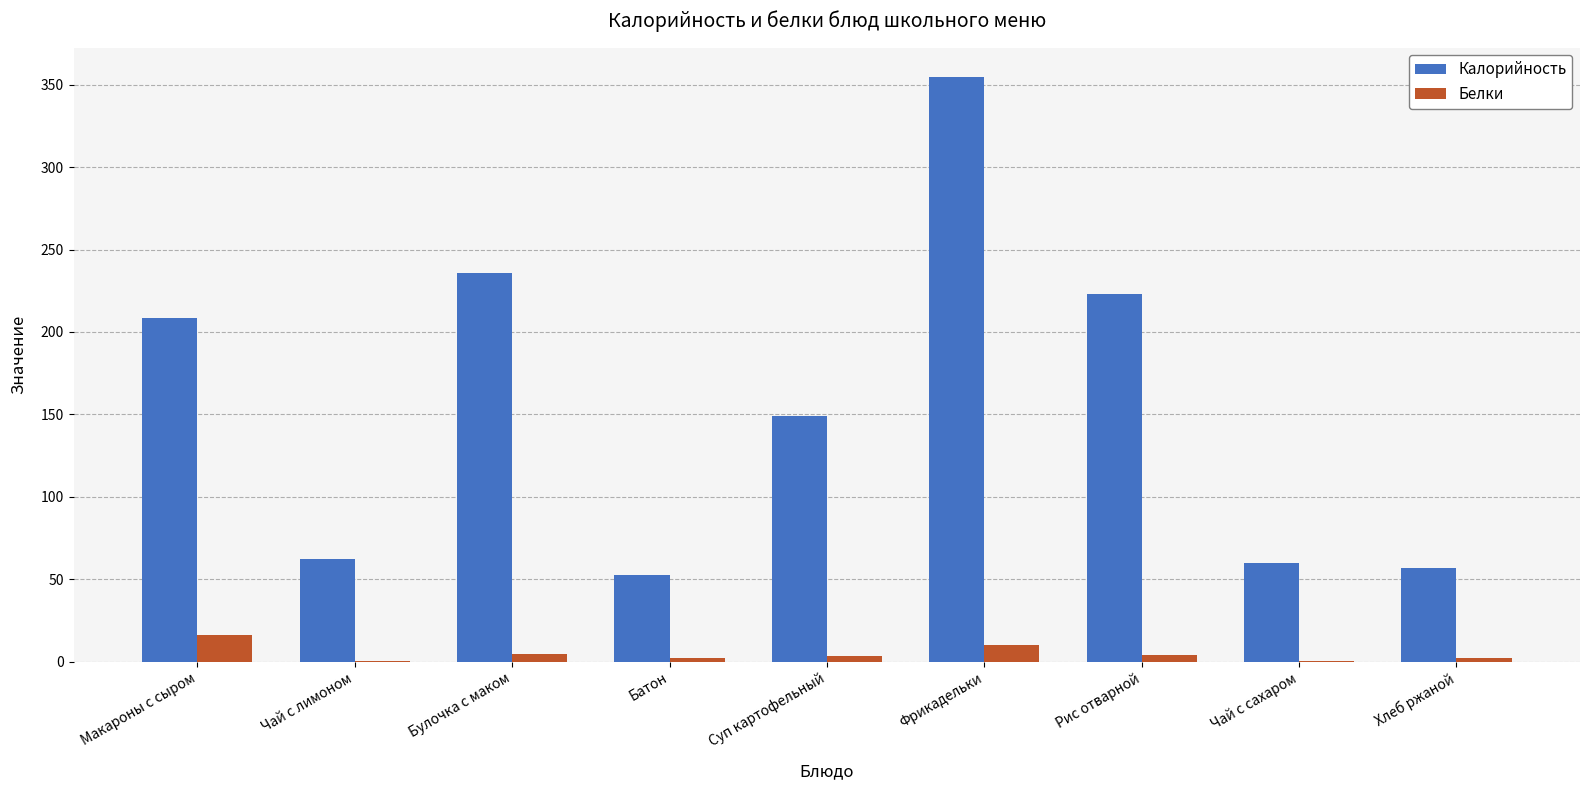

Are the bars grouped side by side (vs. stacked)?

Yes